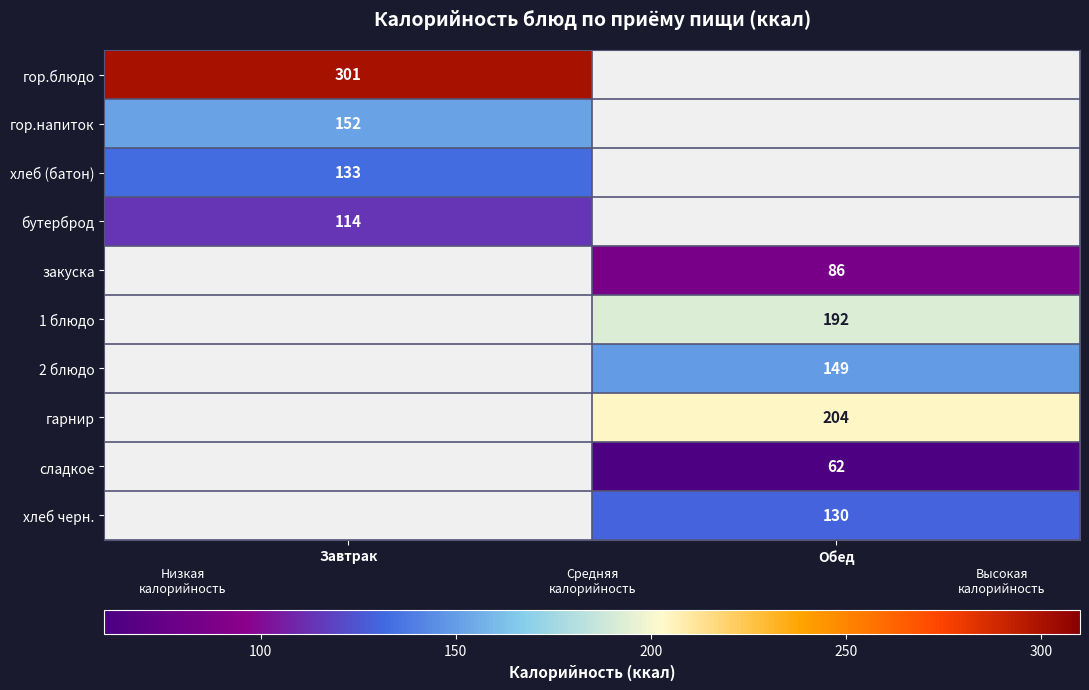

True or false: сладкое has a value of 28 at Обед.

False